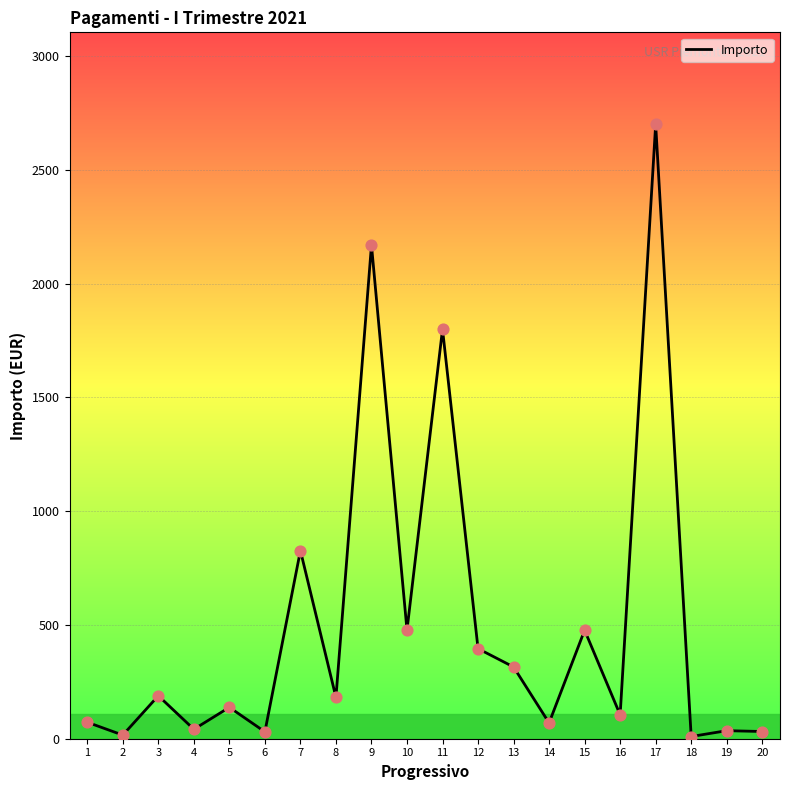

What is the ratio of the value at 19 to the value at 1?

0.5